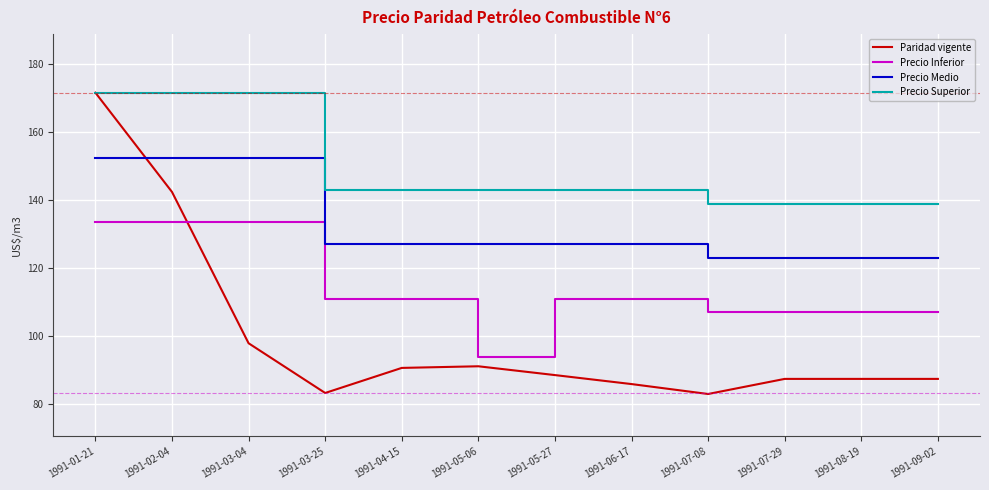

True or false: Precio Superior and Precio Medio cross at least once.

False